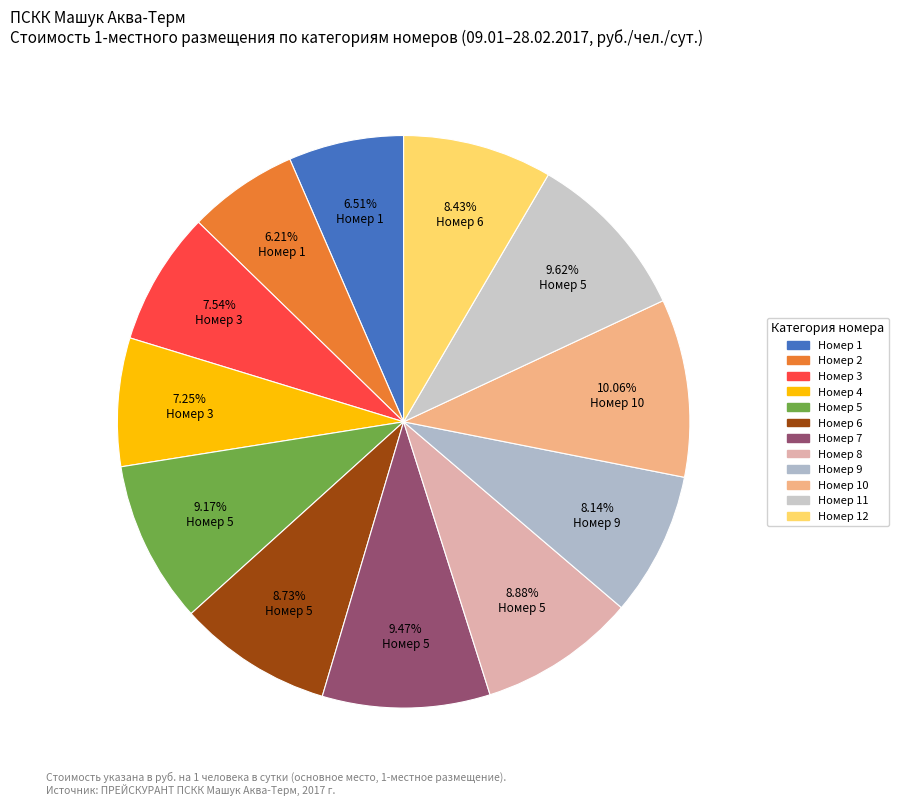

How many segments does this pie chart have?

12